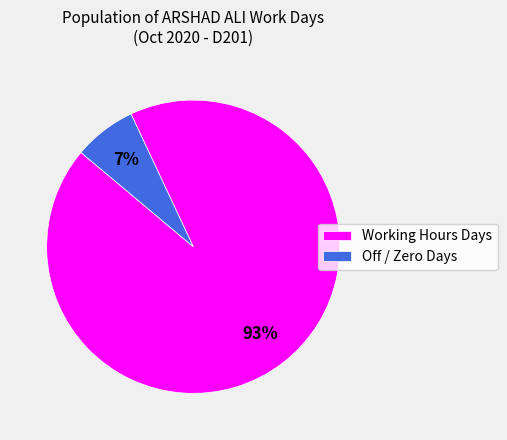

Combined, do Working Hours Days and Off / Zero Days account for over 50%?

Yes